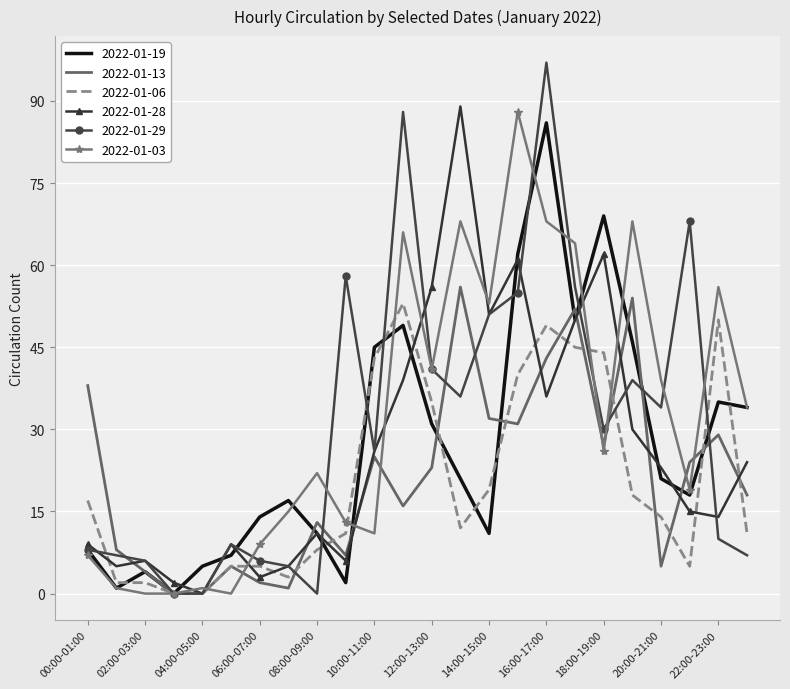

Which series has the widest spread of values?

2022-01-29